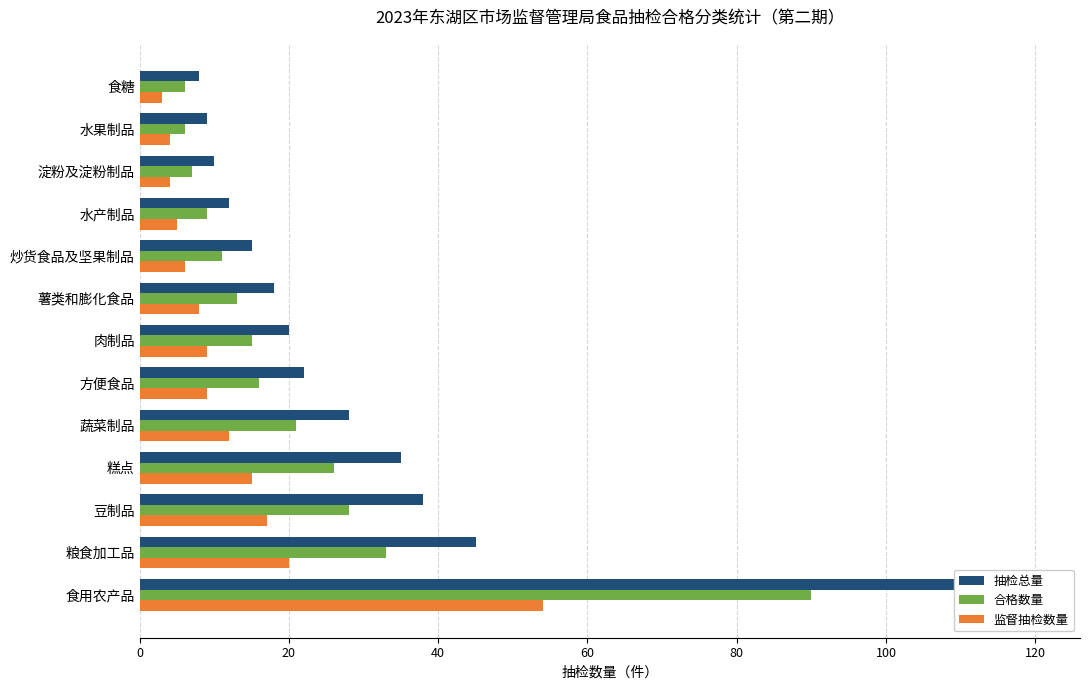

What is the sum of all 抽检总量 values?

380